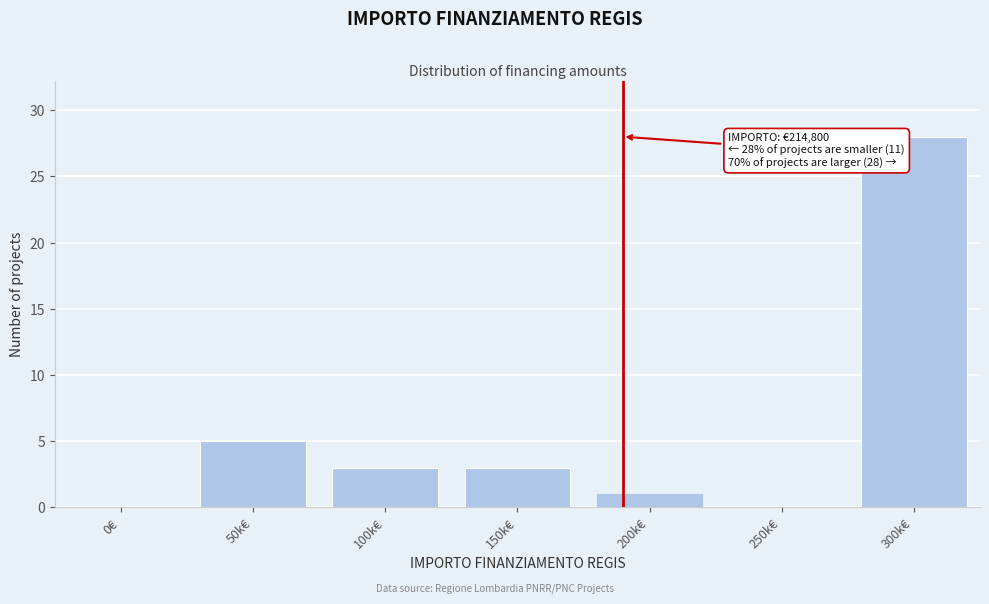

Reading left to right, extract all data points from this chart.

0€=0	50k€=5	100k€=3	150k€=3	200k€=1	250k€=0	300k€=28